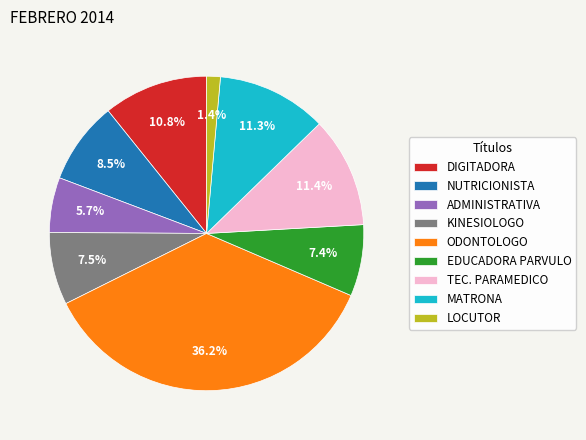

Combined, do LOCUTOR and ODONTOLOGO account for over 50%?

No